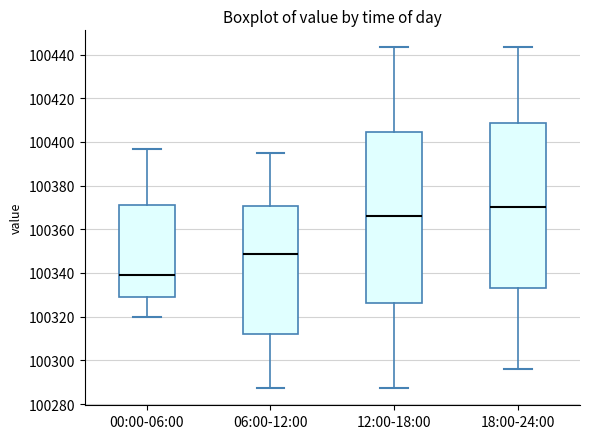

Reading left to right, transcribe this box plot: for each box, give where its median line is, the range the box spans, and where its two whiskers end, as read against the y-axis. The values are not printed on the chart, so give them approximately, as read against the axis.

00:00-06:00: median 100340, box 100328 to 100372, whiskers 100320 to 100396
06:00-12:00: median 100348, box 100312 to 100370, whiskers 100288 to 100396
12:00-18:00: median 100366, box 100326 to 100404, whiskers 100288 to 100444
18:00-24:00: median 100370, box 100334 to 100408, whiskers 100296 to 100444